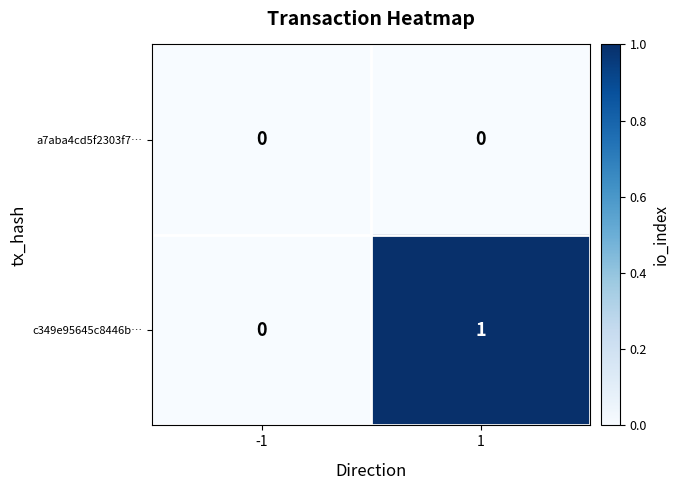

How many series are shown in this chart?

2